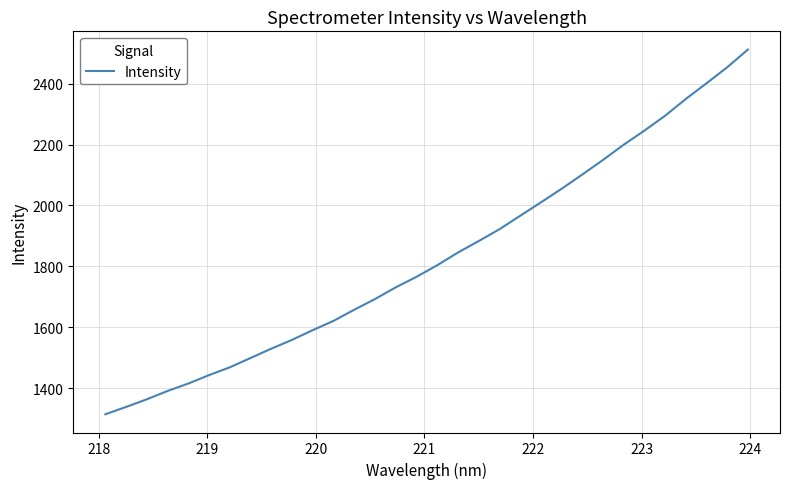

What is the difference between the maximum and minimum values?

1197.5